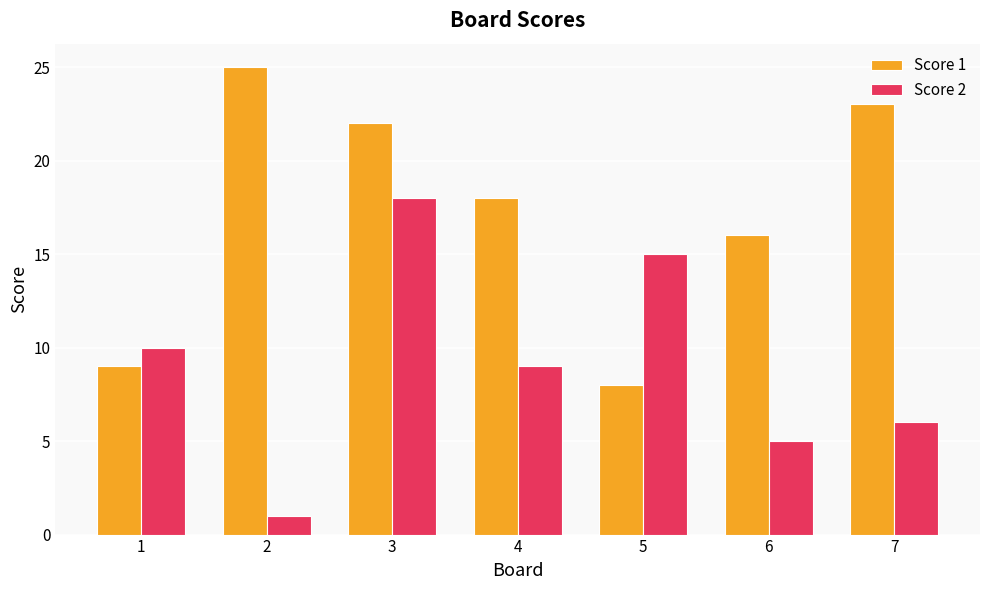

Which category has the highest value across all series?

2